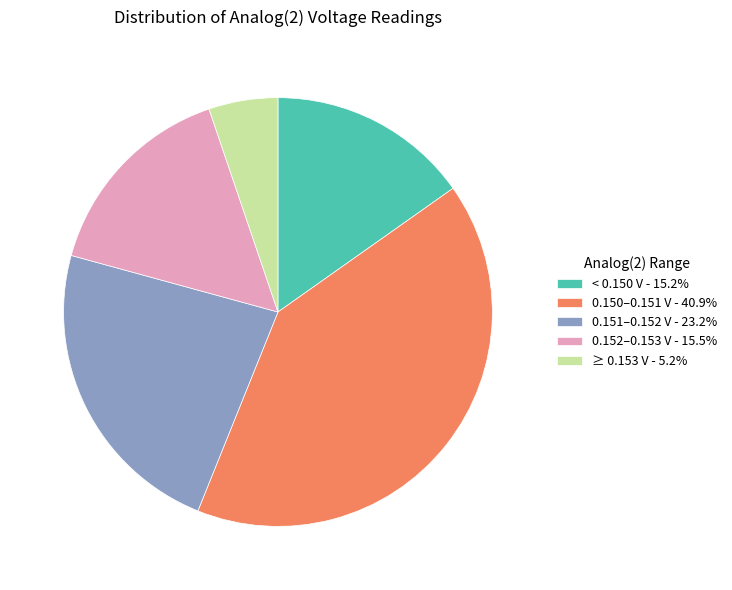

Approximately how many times larger is the value at < 0.150 V - 15.2% compared to ≥ 0.153 V - 5.2%?

2.9